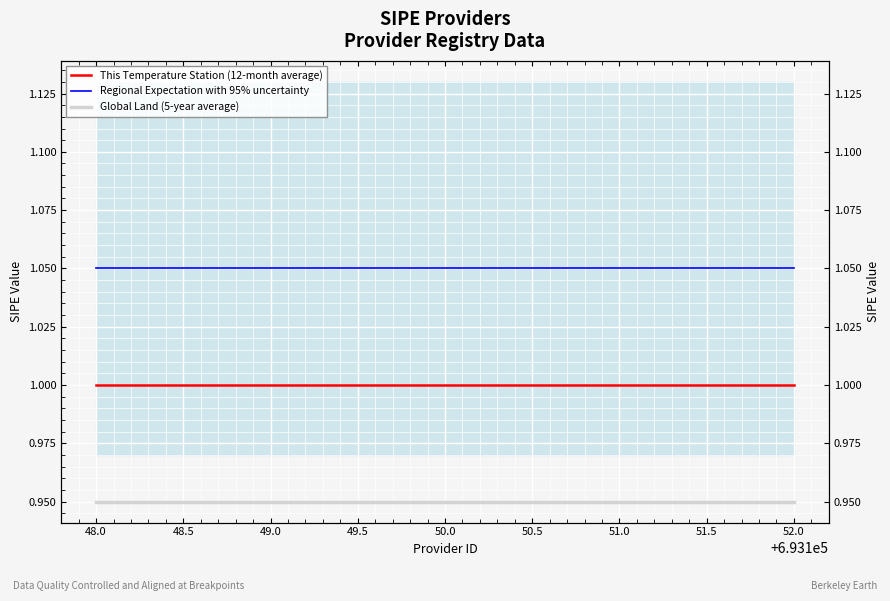

Is it true that This Temperature Station (12-month average) equals 1.0 at 49.0?

True